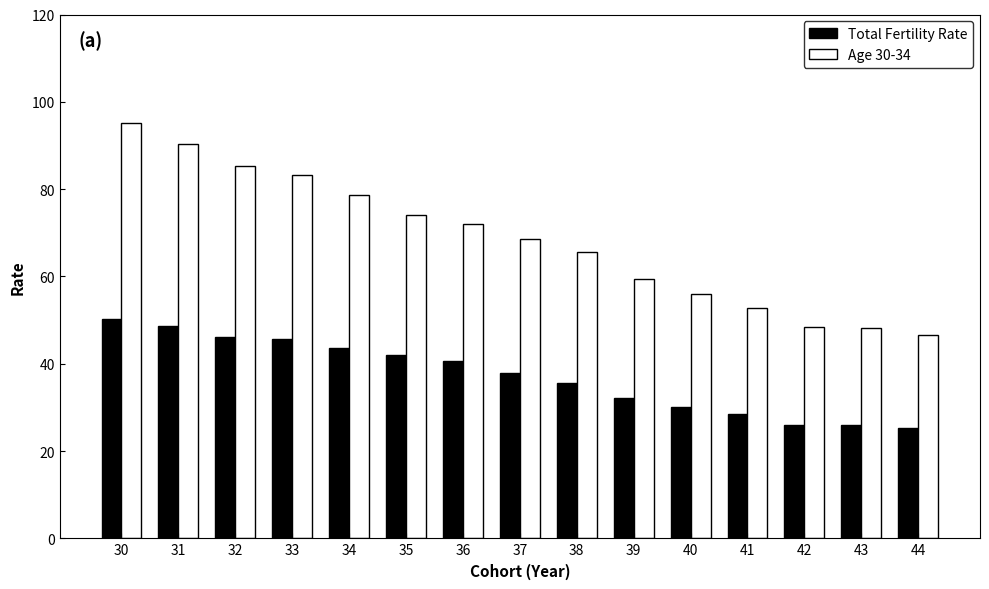

Rank the series at 37 from lowest to highest value.

Total Fertility Rate, Age 30-34